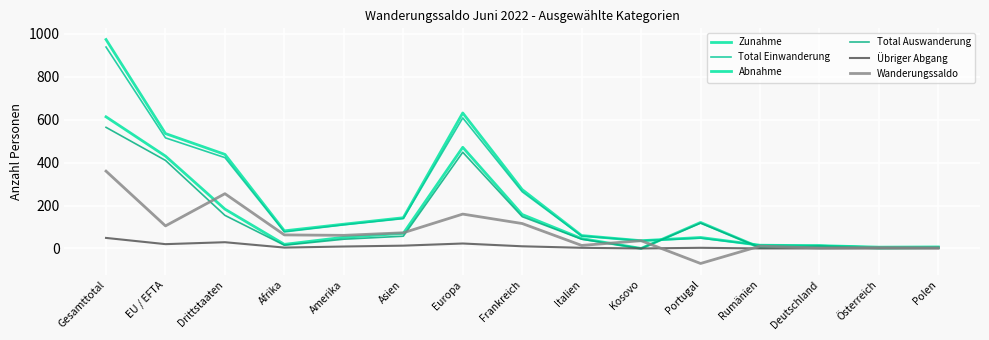

In Abnahme, how many points are lower than both neighbors (excluding endpoints)?

4